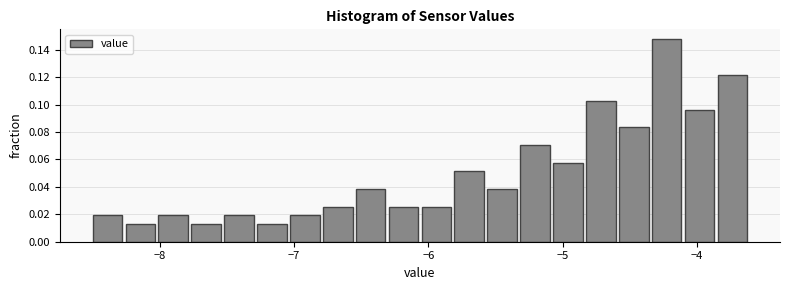

Read against the x-axis, roughly where is the centre of the tallest bar?

-4.2